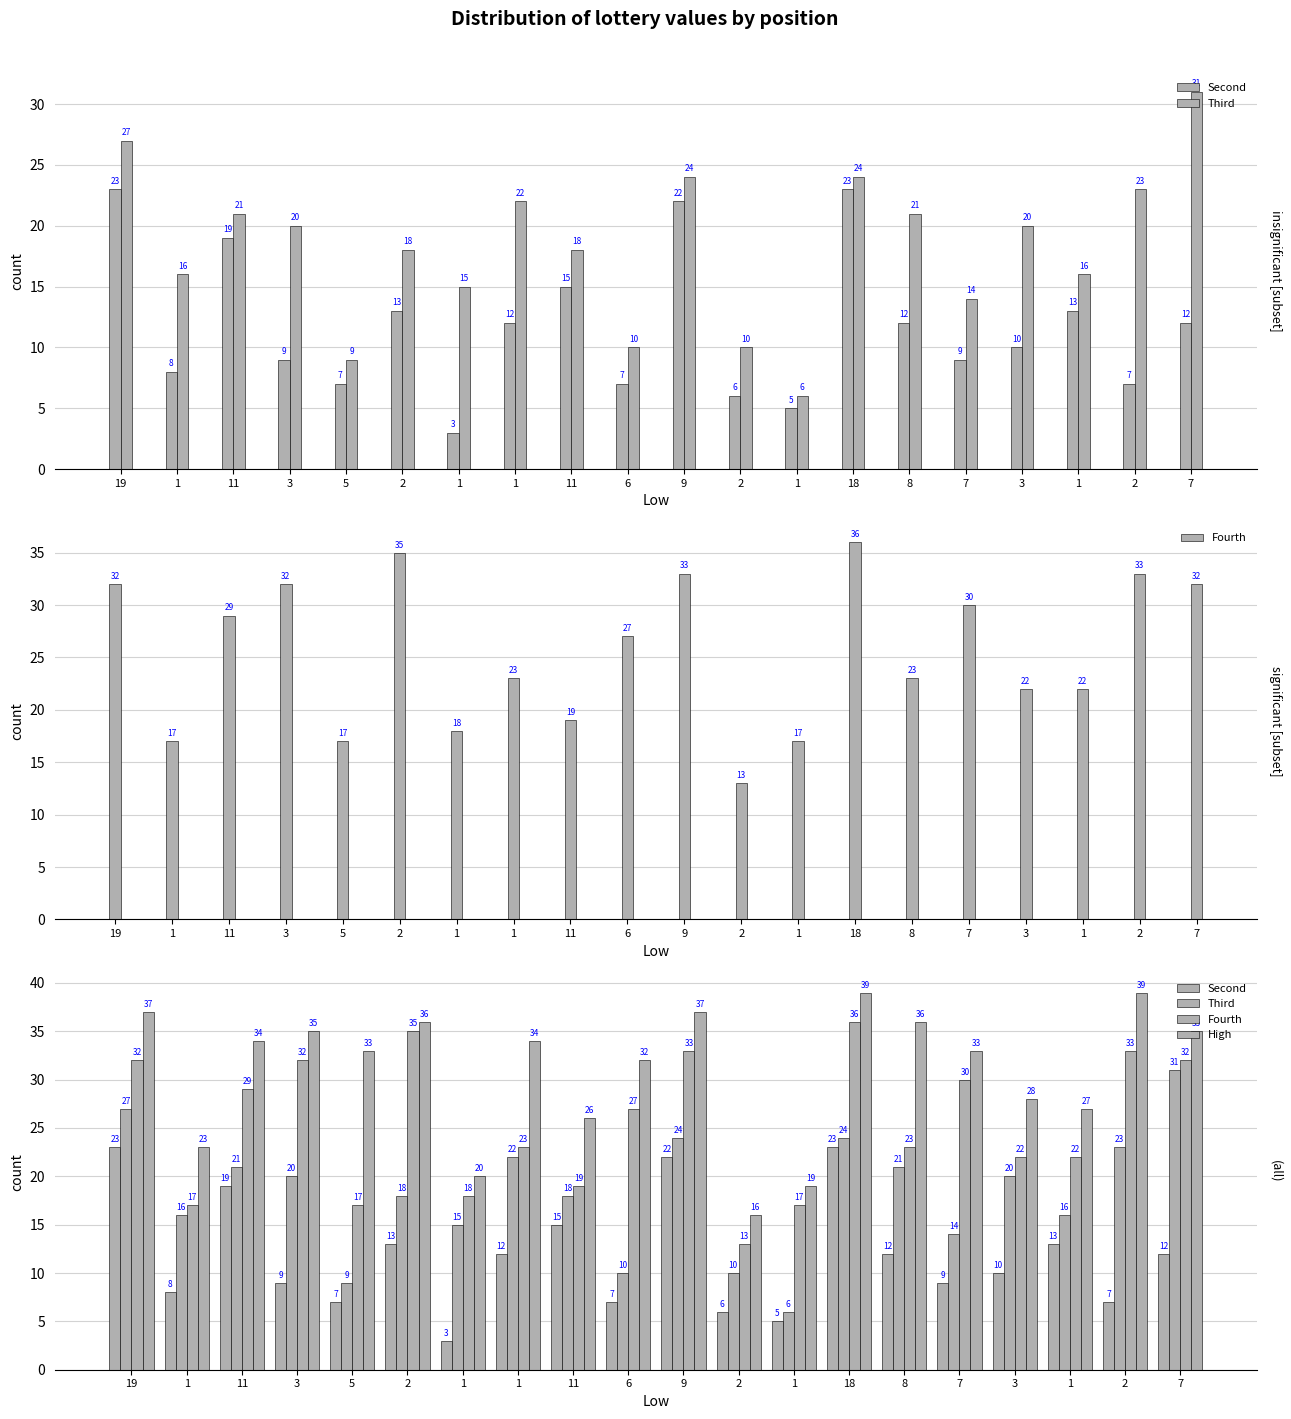

What is the difference between the second highest and second lowest values in the Third series?

18